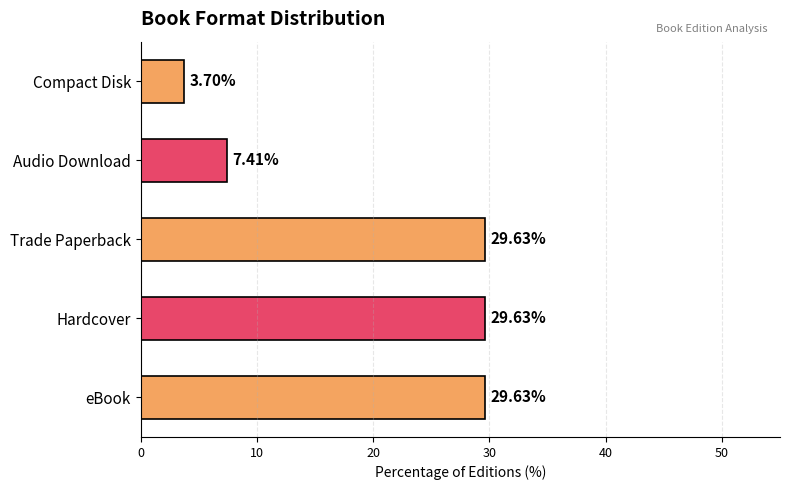

What is the ratio of the value at eBook to the value at Hardcover?

1.0